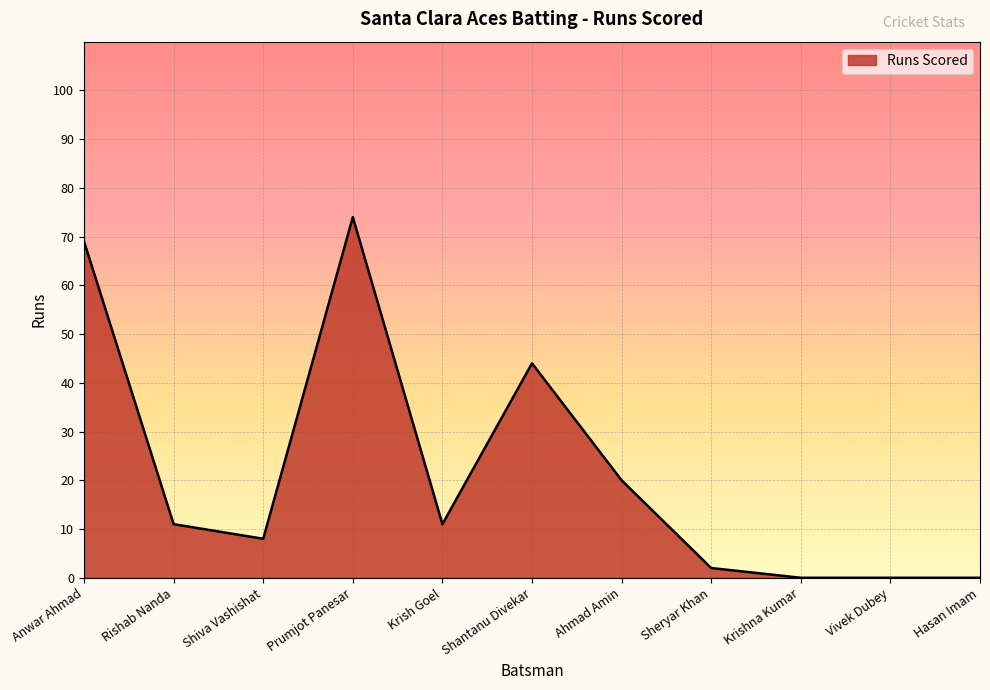

The chart shows a value of 69 at Anwar Ahmad. True or false?

True